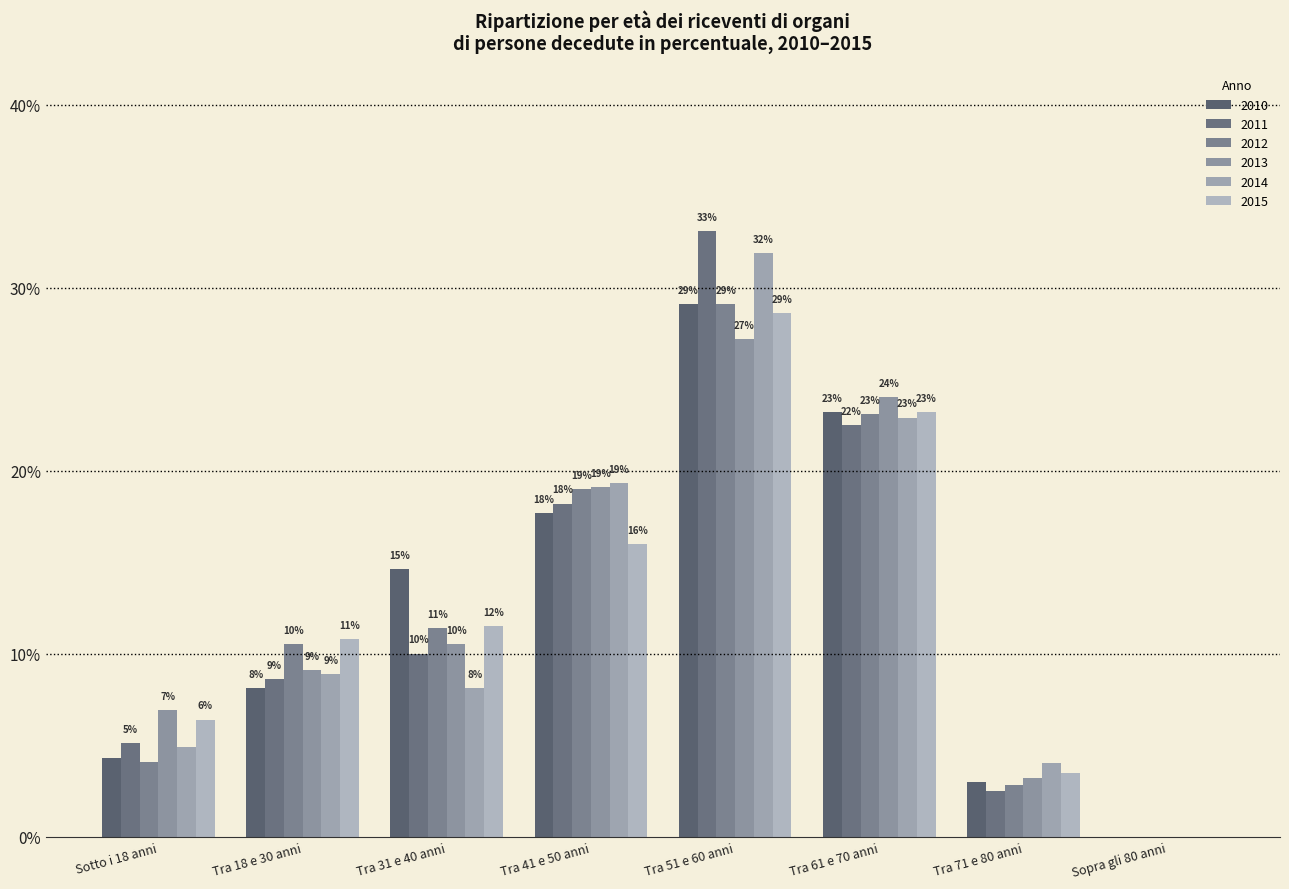

How many data points in 2013 are above 0?

7